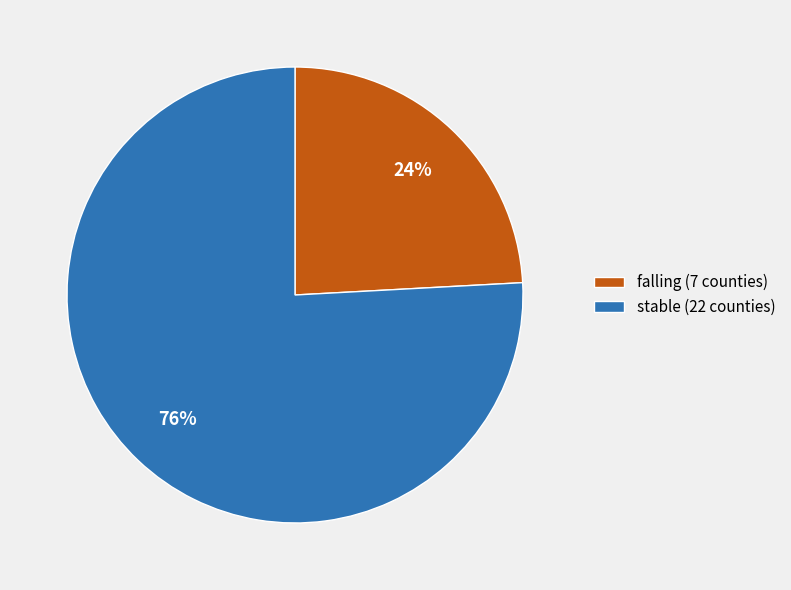

Between stable (22 counties) and falling (7 counties), which is larger?

stable (22 counties)